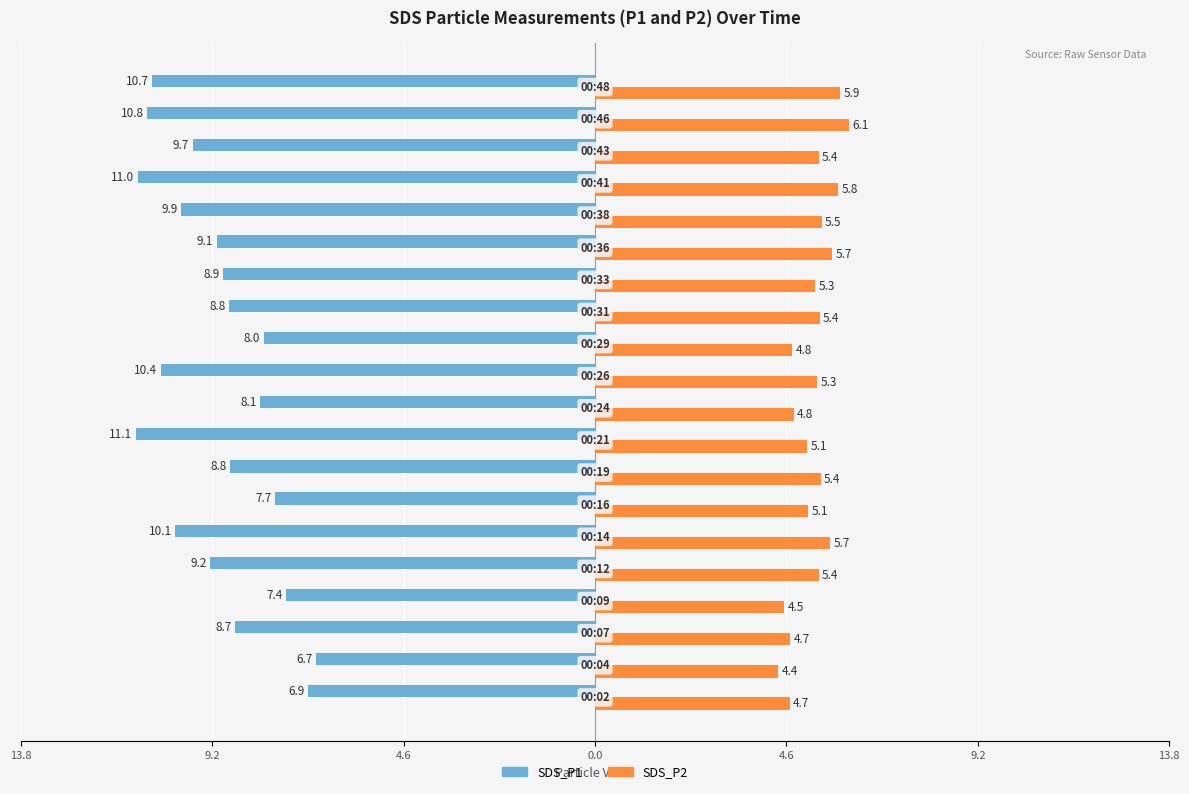

Reading left to right, what are all the values shown in this chart?

SDS_P1: -6.9	-6.7	-8.7	-7.4	-9.2	-10.1	-7.7	-8.8	-11.1	-8.1	-10.4	-8.0	-8.8	-8.9	-9.1	-9.9	-11.0	-9.7	-10.8	-10.7
SDS_P2: 4.7	4.4	4.7	4.5	5.4	5.7	5.1	5.4	5.1	4.8	5.3	4.8	5.4	5.3	5.7	5.5	5.8	5.4	6.1	5.9